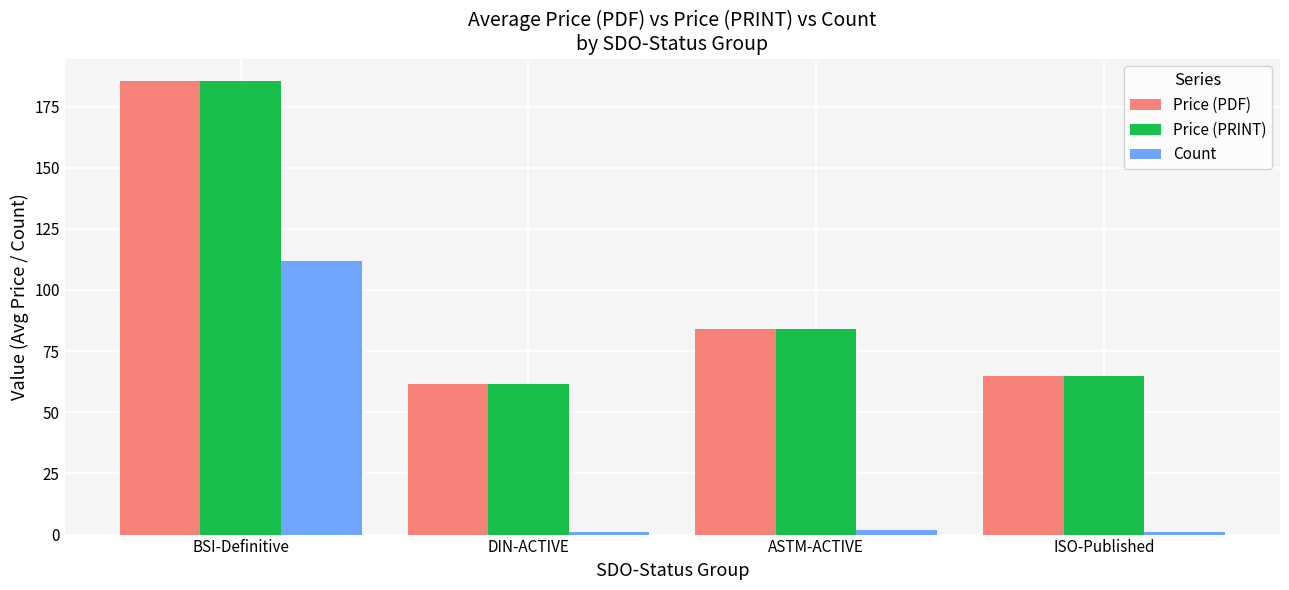

Where does the Count series first go above 2?

BSI-Definitive